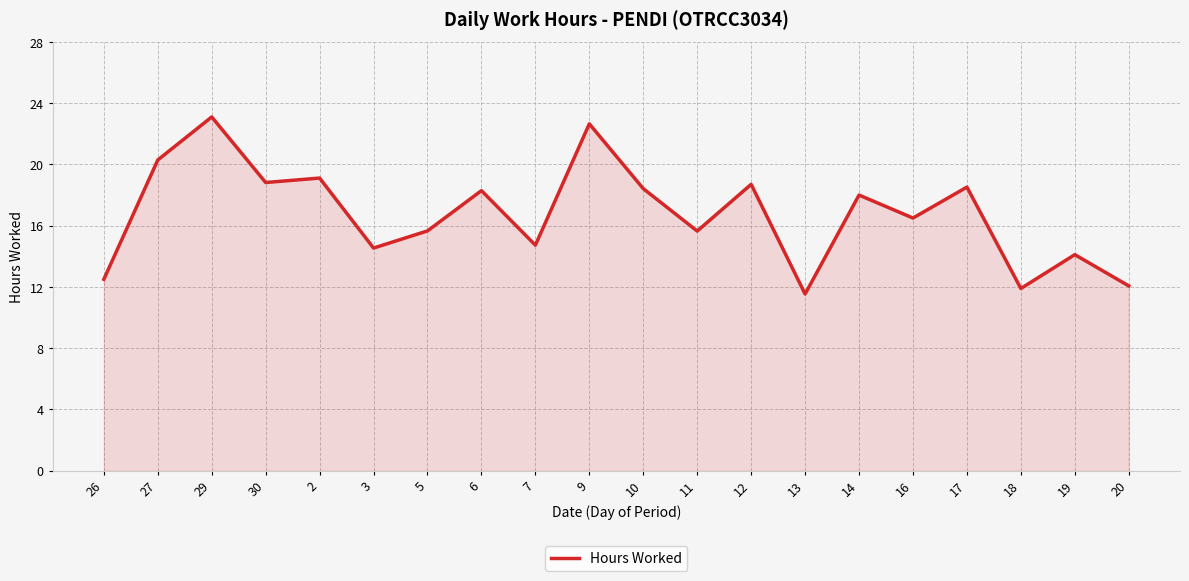

The chart shows a value of 14.7 at 7. True or false?

True